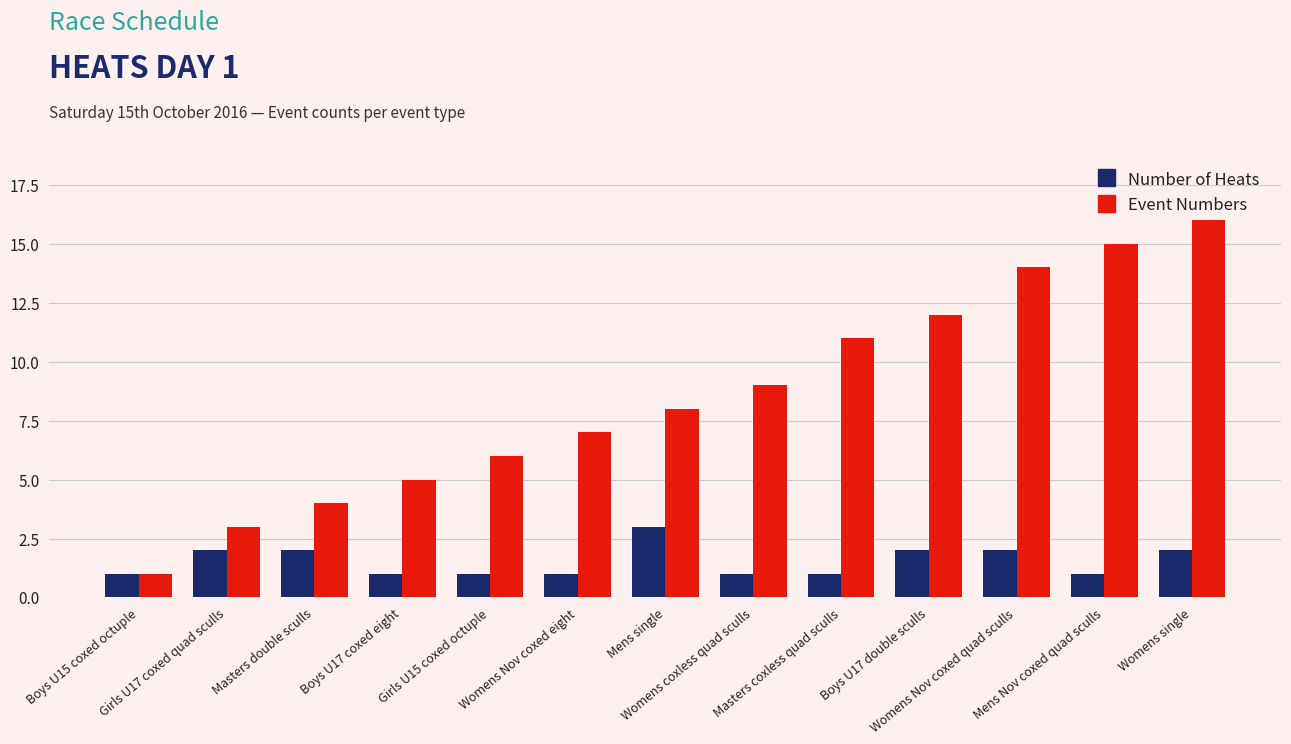

Reading left to right, extract all data points from this chart.

Number of Heats: 1	2	2	1	1	1	3	1	1	2	2	1	2
Event Numbers: 1	3	4	5	6	7	8	9	11	12	14	15	16